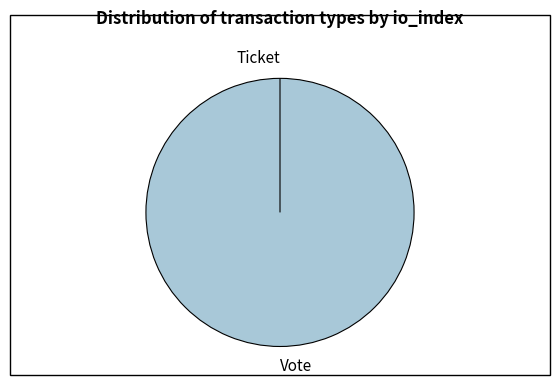

Which slice is the smallest?

Ticket